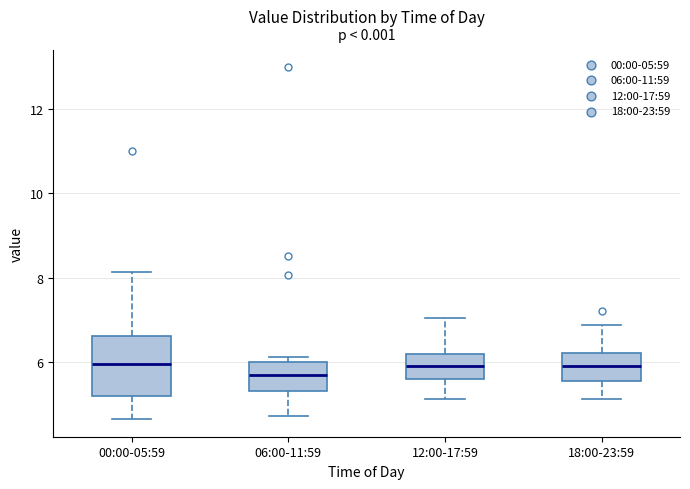

Which box is the tallest, from its lower edge to its upper edge?

00:00-05:59